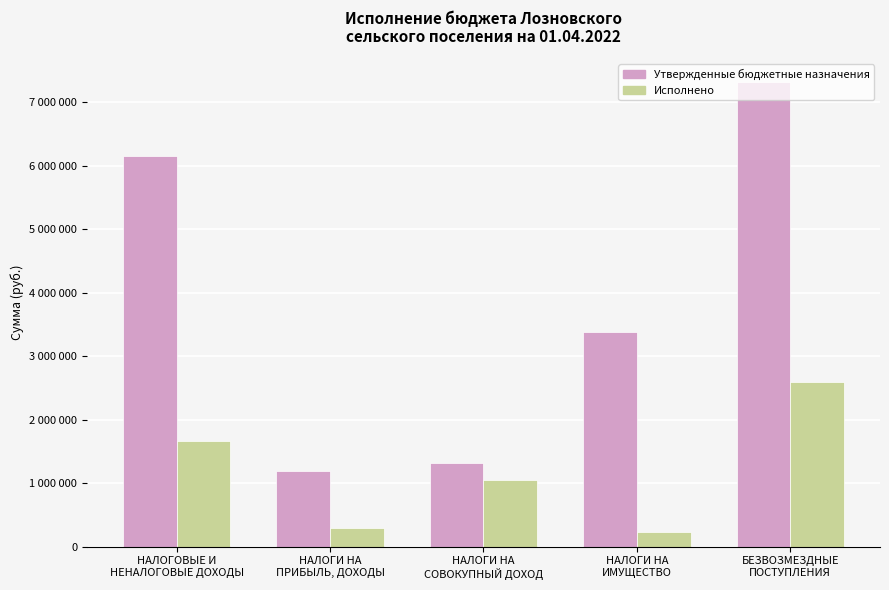

What is the value of the Исполнено bar at the 3rd from the left?

1045030.5